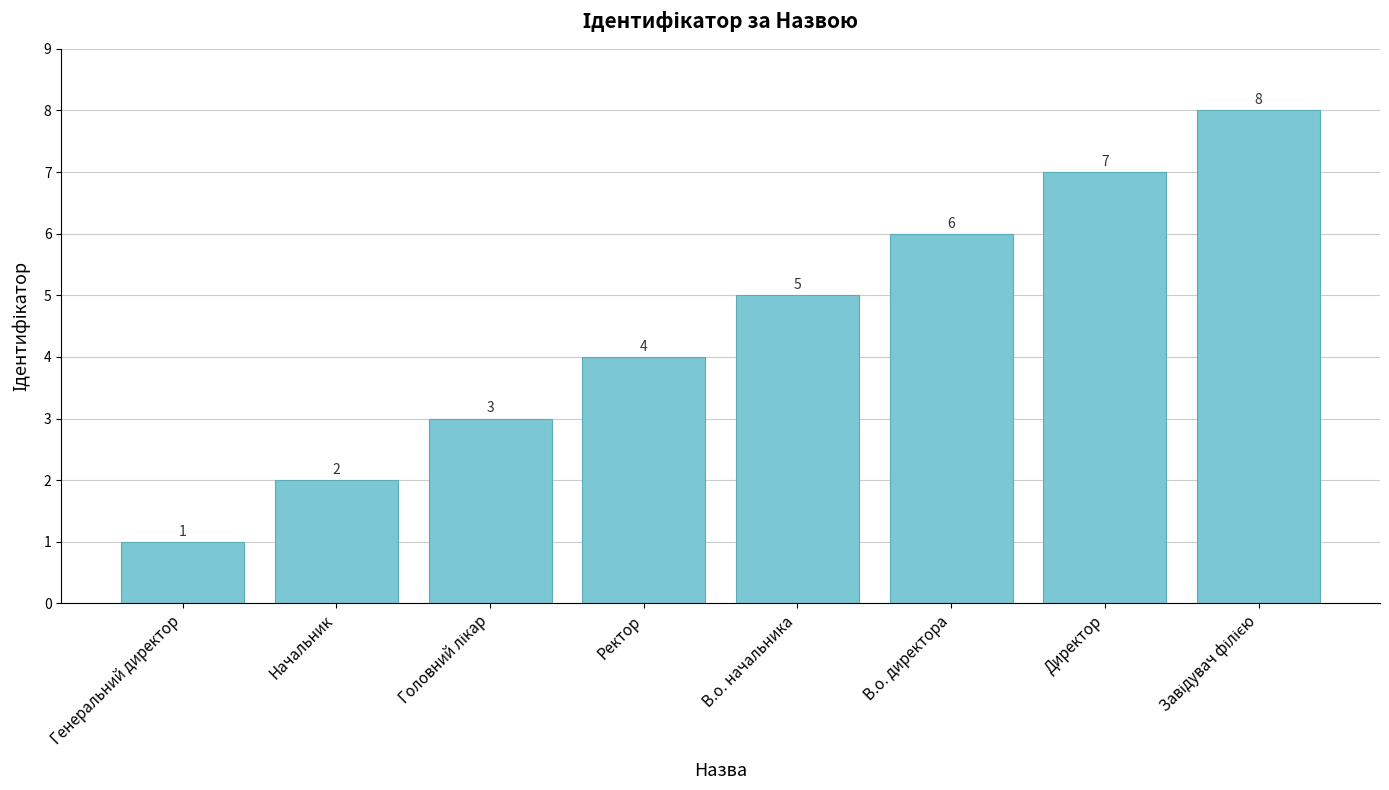

True or false: the data shows 2 at Начальник.

True